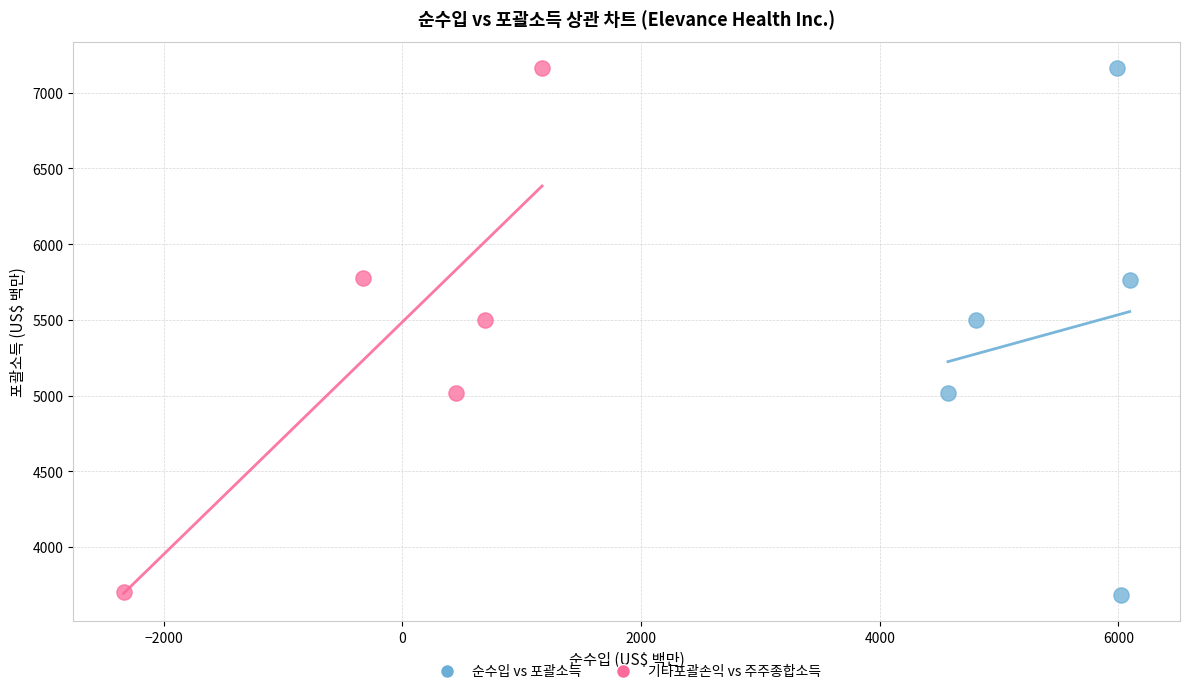

Which series has the widest spread of Y values?

순수입 vs 포괄소득